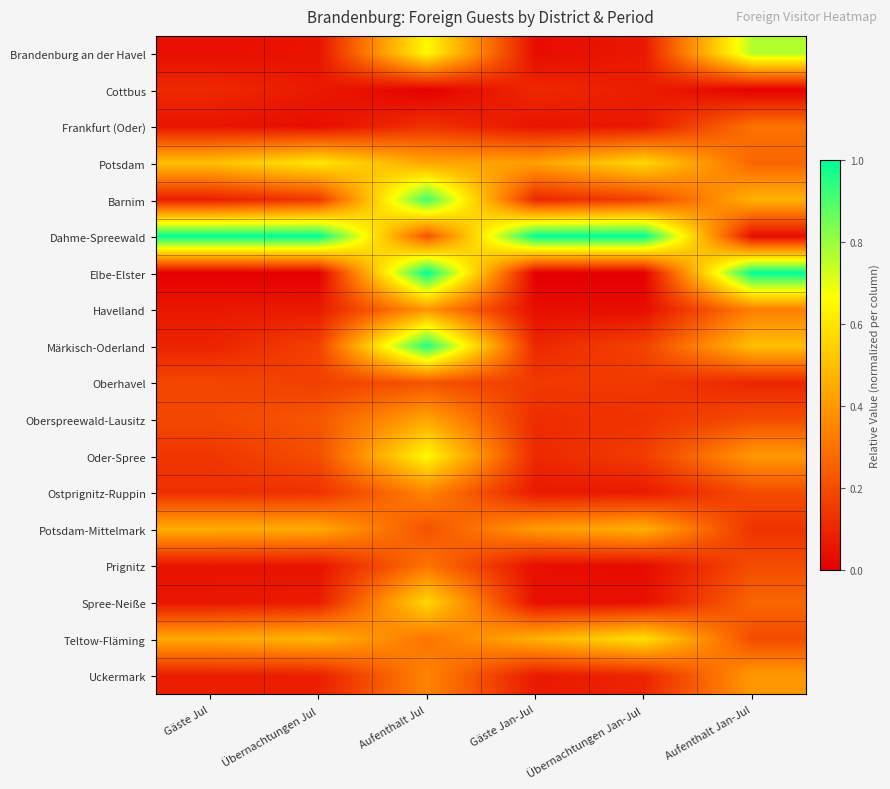

At which category is the sum across all series the highest?

Aufenthalt Jul